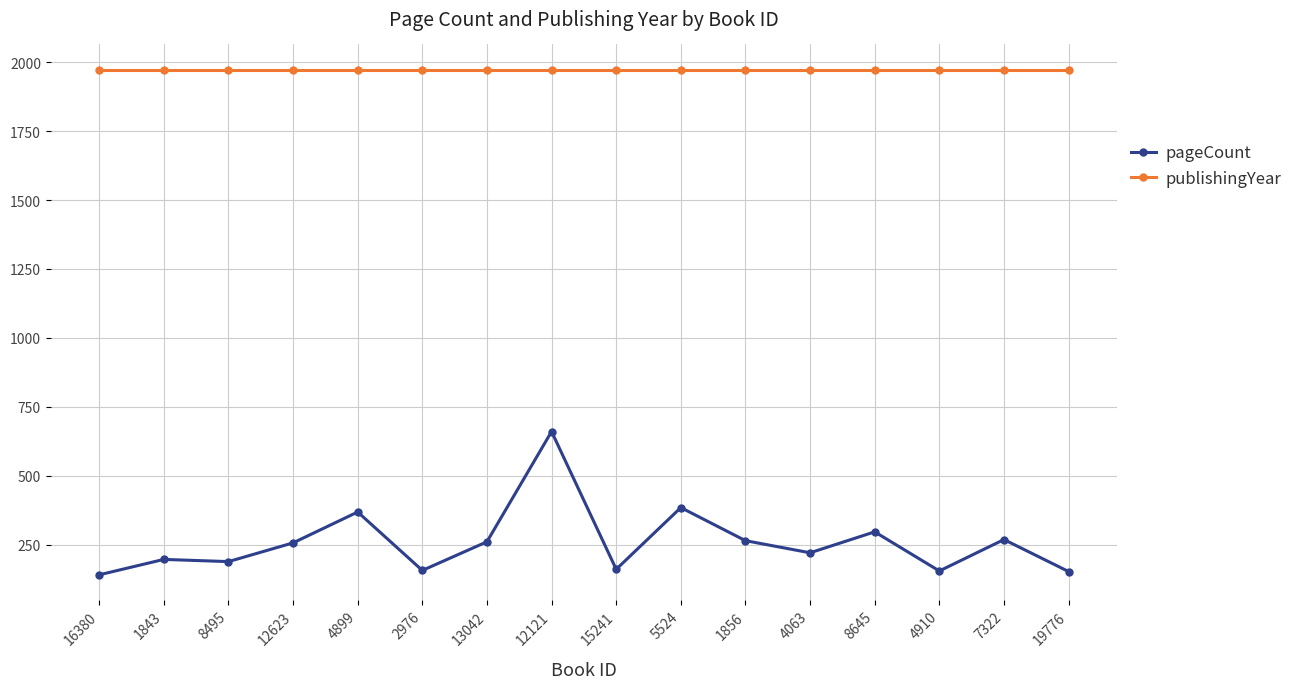

The value of publishingYear at 19776 is 933. True or false?

False